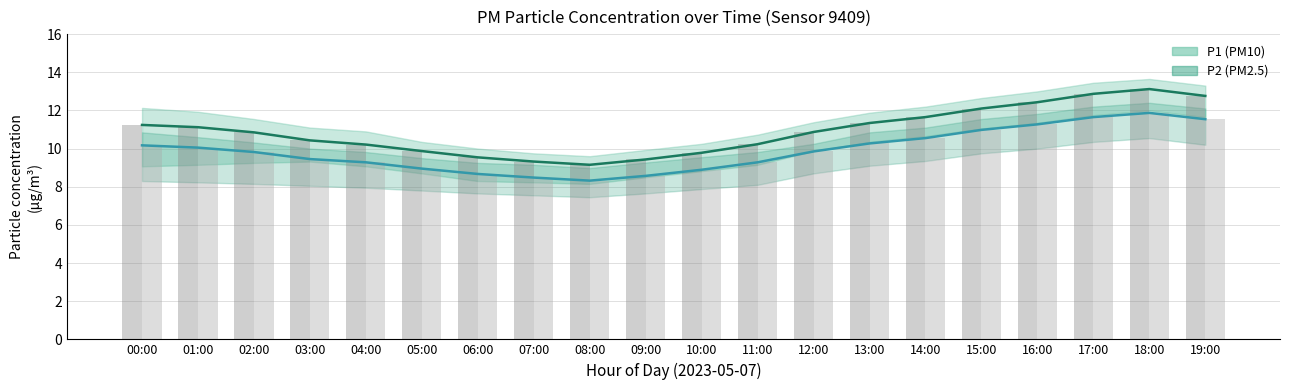

At 19:00, list the series in order from smallest to largest.

P2, P2 bar, P1, P1 bar